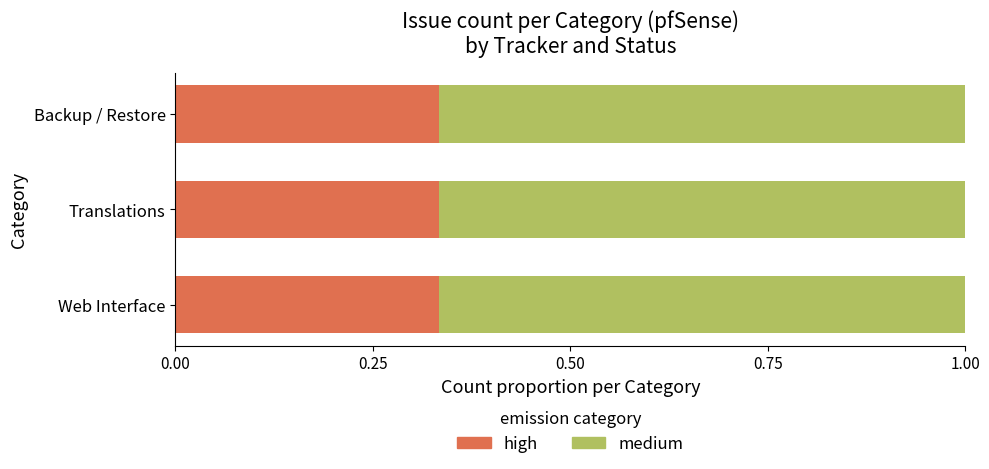

How many high values are between 0 and 1?

3